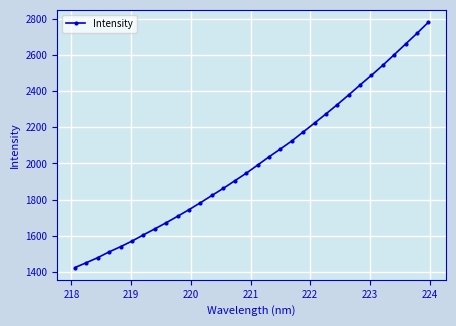

True or false: there are more than 2 points higher than both neighbors.

False